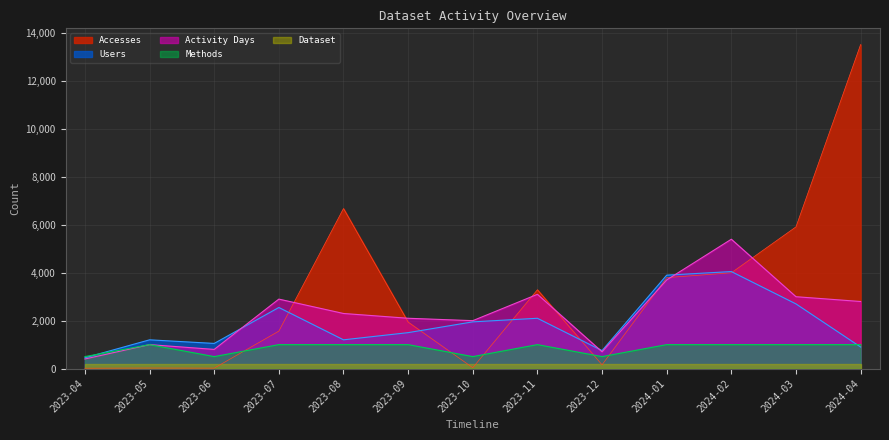

What is the label of the 13th point from the left?

2024-04